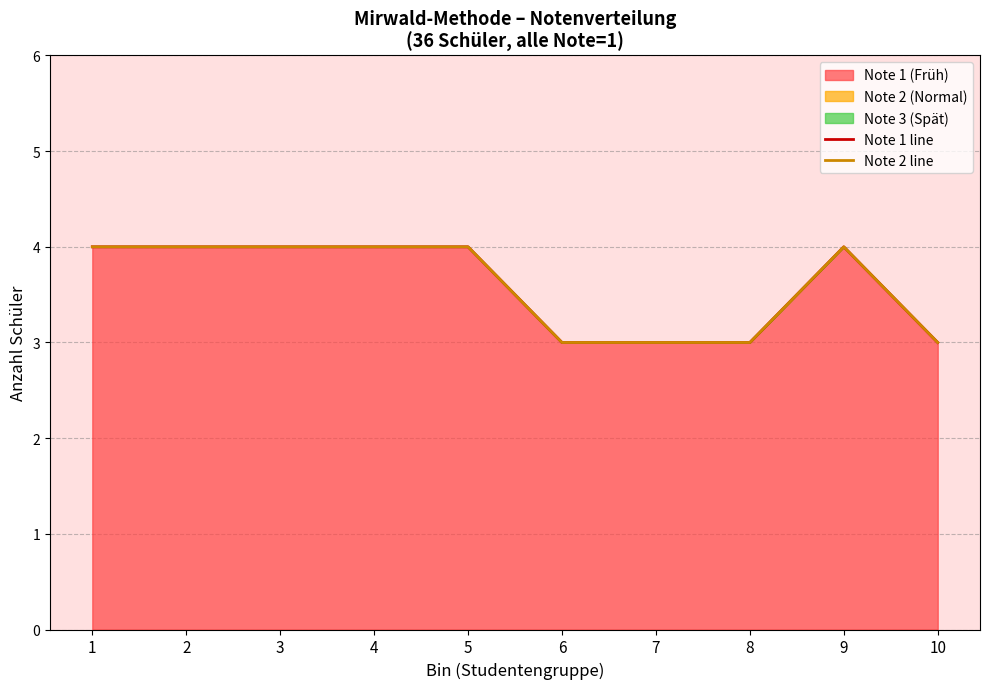

At which category is the sum across all series the highest?

1